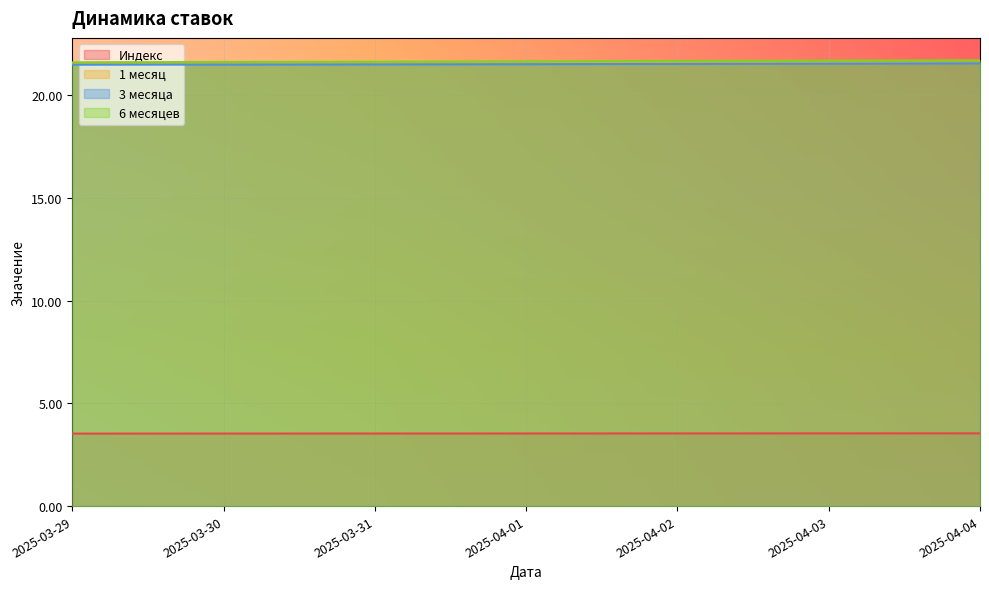

Is the value of 3 месяца at 2025-03-31 greater than the value of 6 месяцев at 2025-03-29?

No